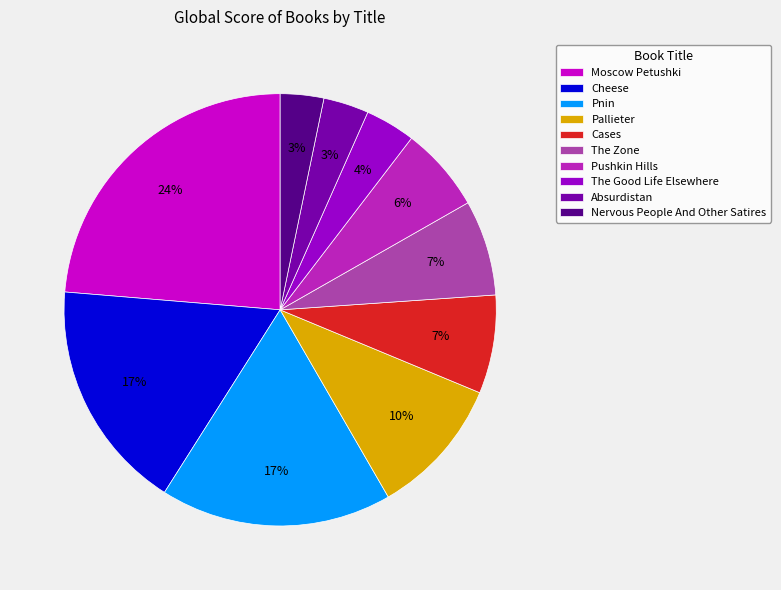

To the nearest percent, what percentage of the pie is Pnin?

17%